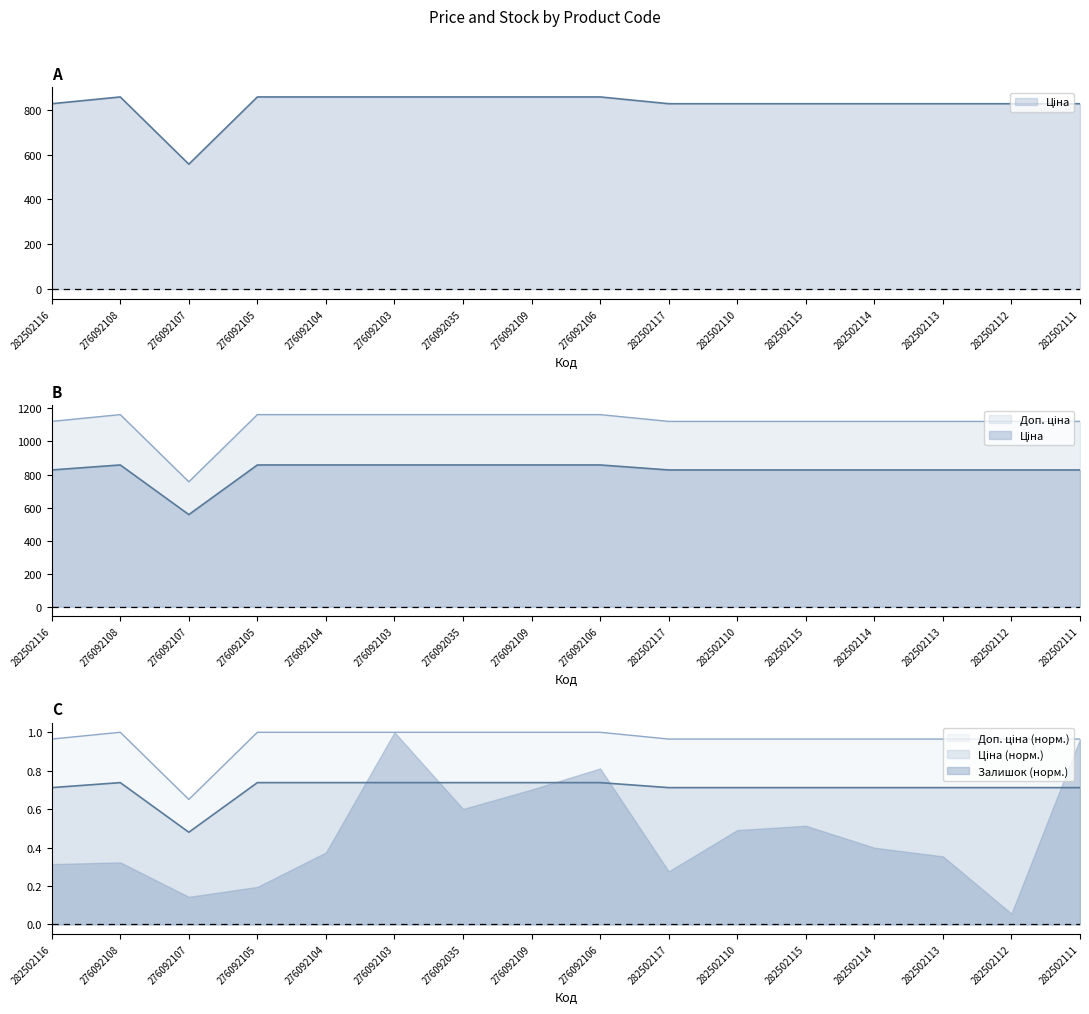

The value of Ціна at 282502115 is 0.7. True or false?

True